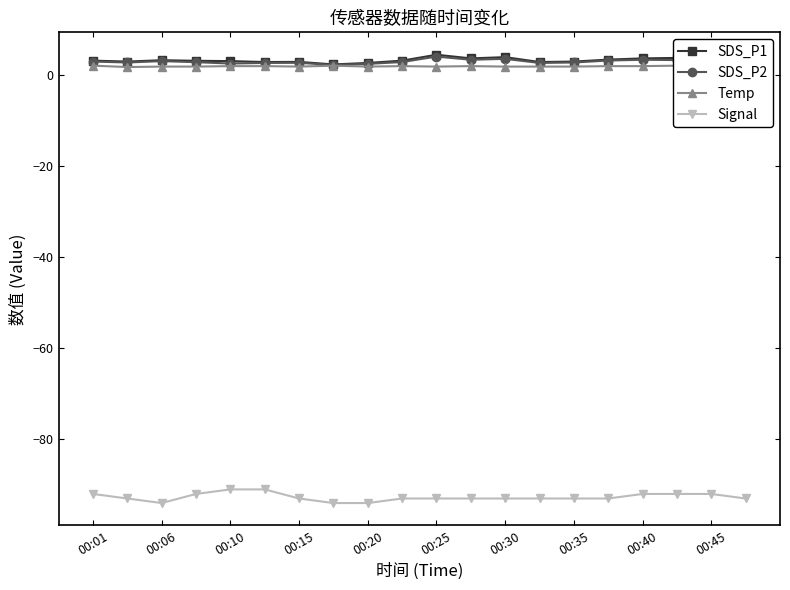

At how many categories does at least one series exceed -51?

20